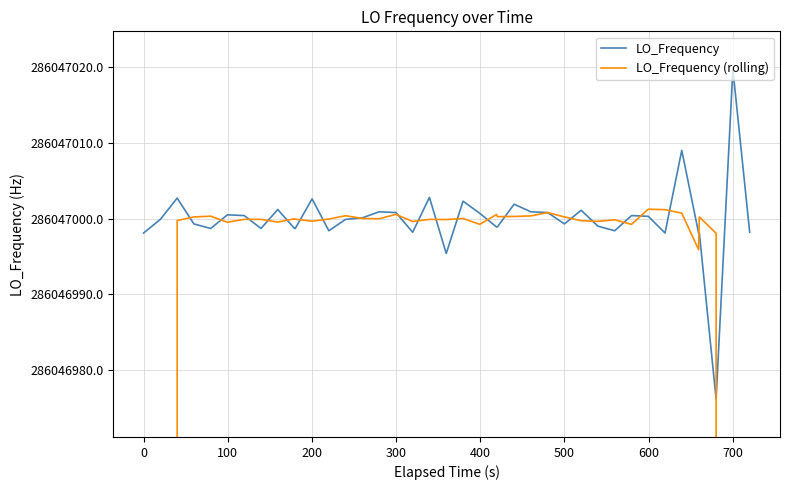

How many data points in LO_Frequency are above 286046999?

23